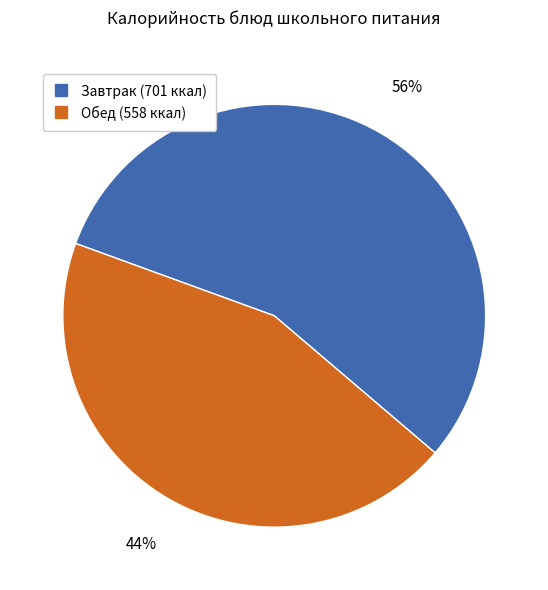

To the nearest percent, what is the average slice percentage?

50%